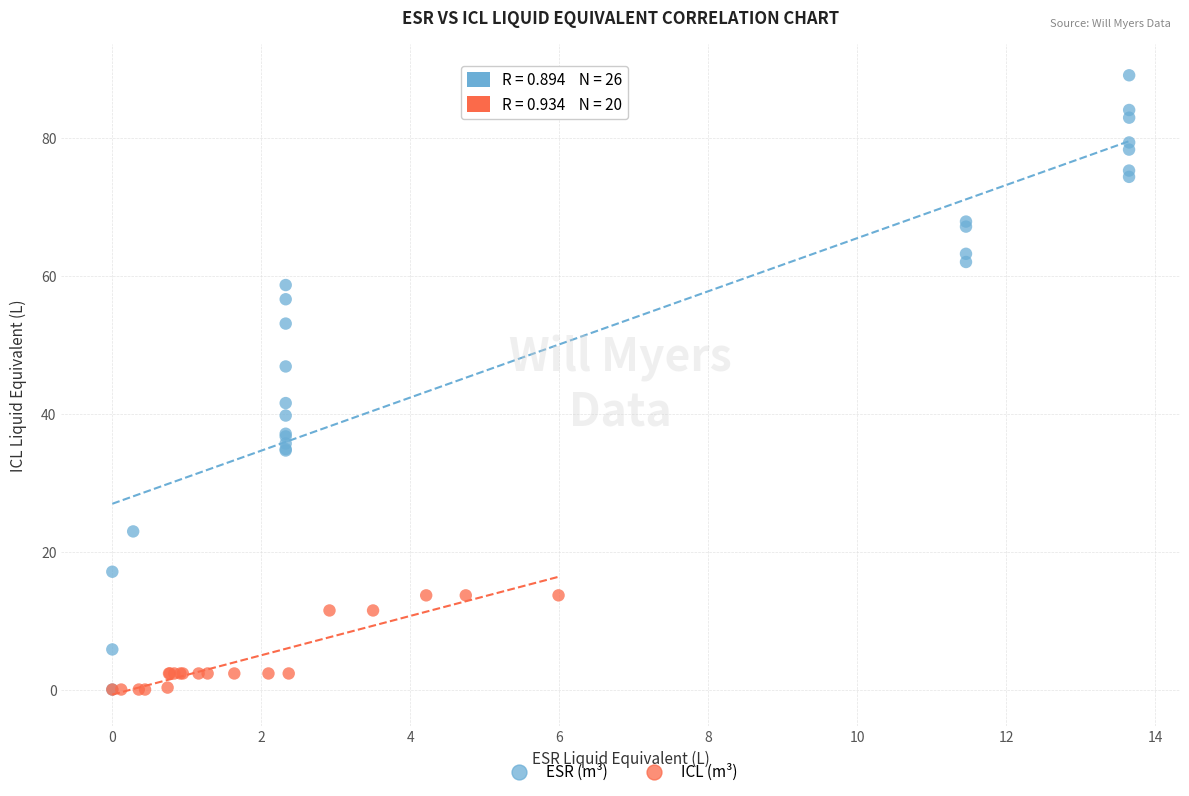

Which series reaches the maximum Y coordinate?

ESR (m³)